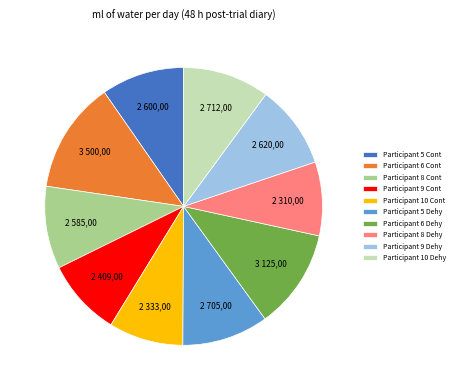

Is the sum of Participant 5 Cont and Participant 8 Cont greater than half?

No